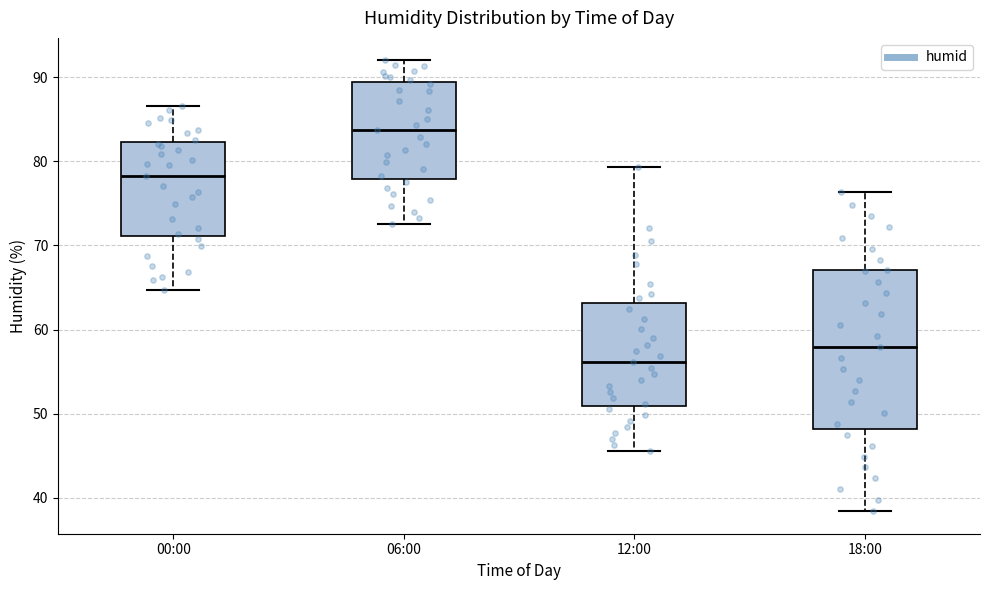

Reading left to right, read every box against the y-axis: the position of its median line, the range the box covers, and the ends of its whiskers. The values are not printed on the chart, so give them approximately, as read against the axis.

00:00: median 78, box 71 to 82, whiskers 65 to 87
06:00: median 84, box 78 to 89, whiskers 73 to 92
12:00: median 56, box 51 to 63, whiskers 46 to 79
18:00: median 58, box 48 to 67, whiskers 38 to 76